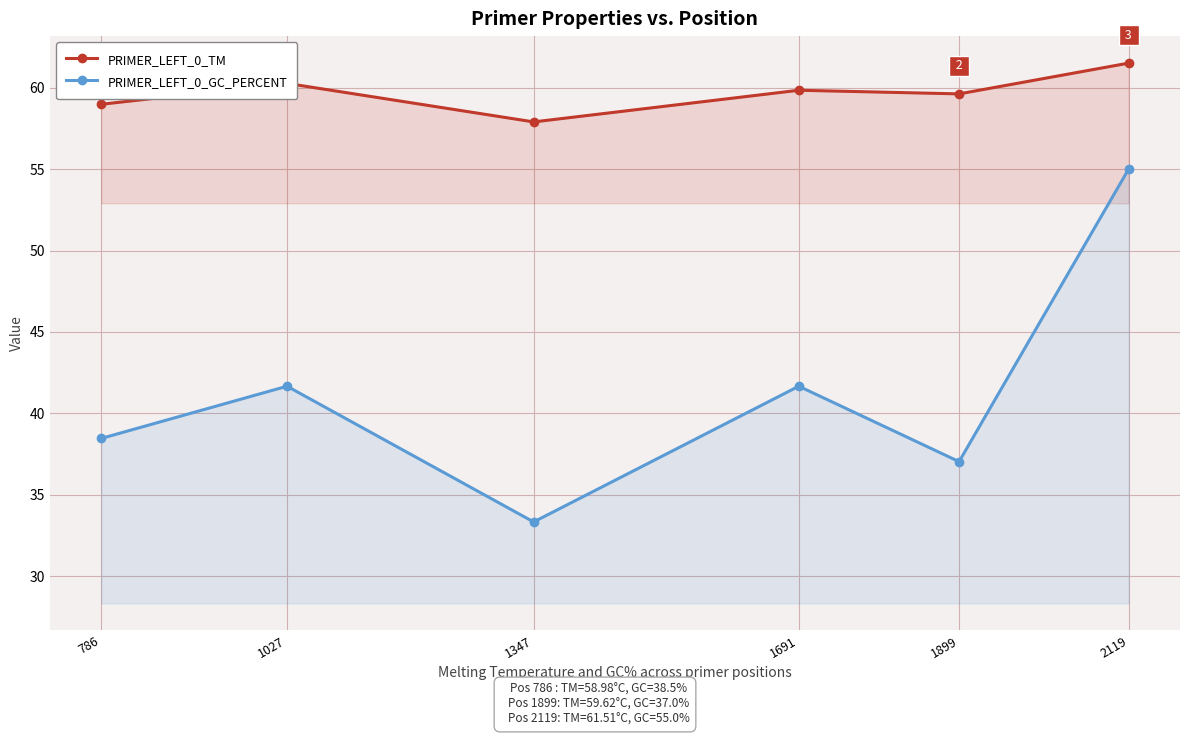

At 1691, list the series in order from smallest to largest.

PRIMER_LEFT_0_GC_PERCENT, PRIMER_LEFT_0_TM